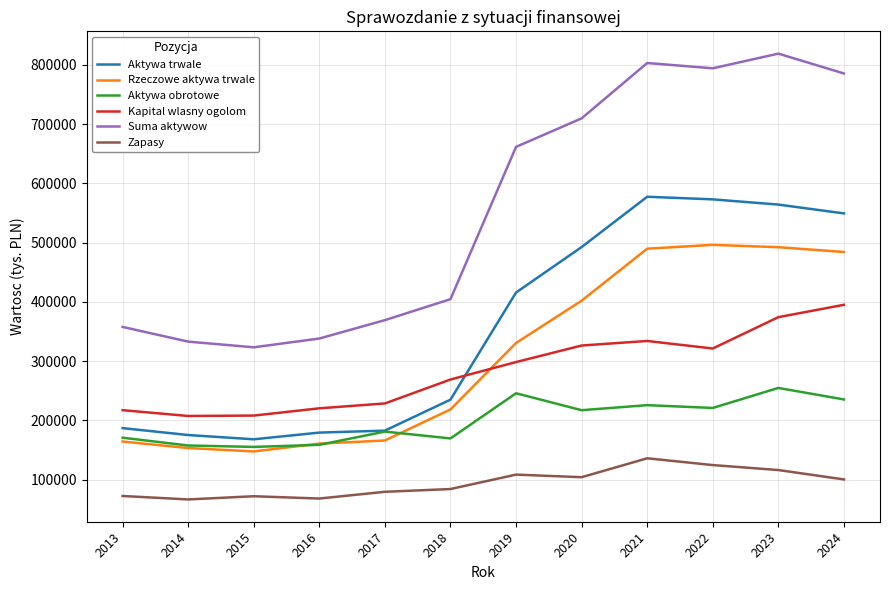

Which series has the widest spread of values?

Suma aktywow